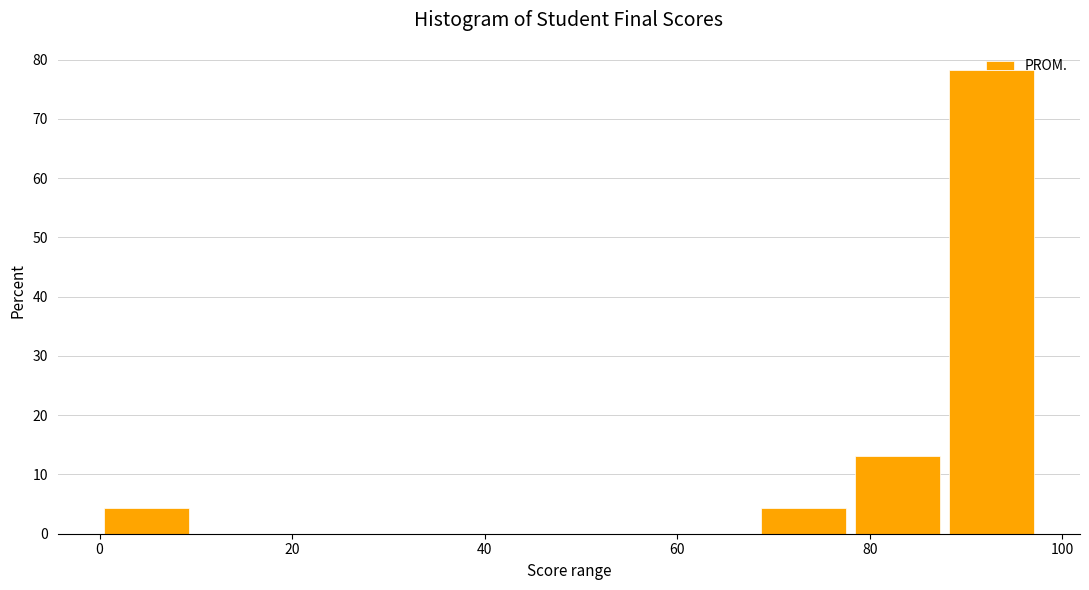

Reading left to right, list every bar in this chart as the range it spans on the x-axis followed by its height. Neither the bar edges nor the heights are printed on the chart, so give them approximately, as read against the axes.

0 to 10: 4
10 to 20: 0
20 to 30: 0
30 to 40: 0
40 to 48: 0
48 to 58: 0
58 to 68: 0
68 to 78: 4
78 to 88: 13
88 to 98: 78